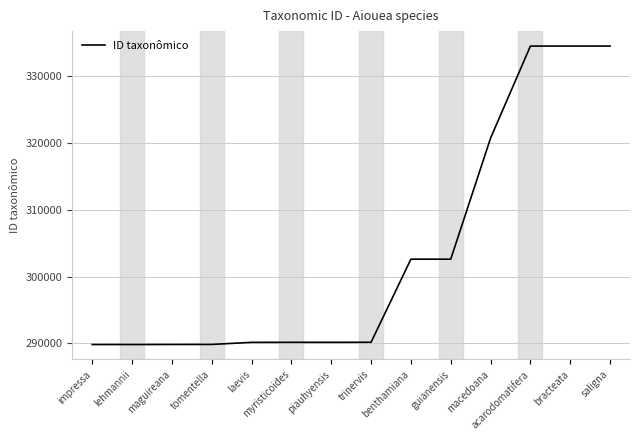

Approximately how many times larger is the value at maguireana compared to trinervis?

1.0